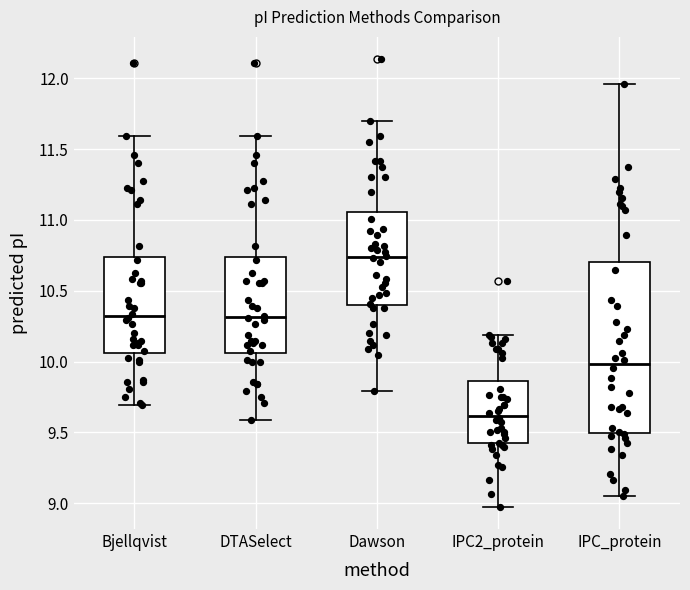

Comparing the boxes themselves (not the whiskers), which one is the tallest?

IPC_protein